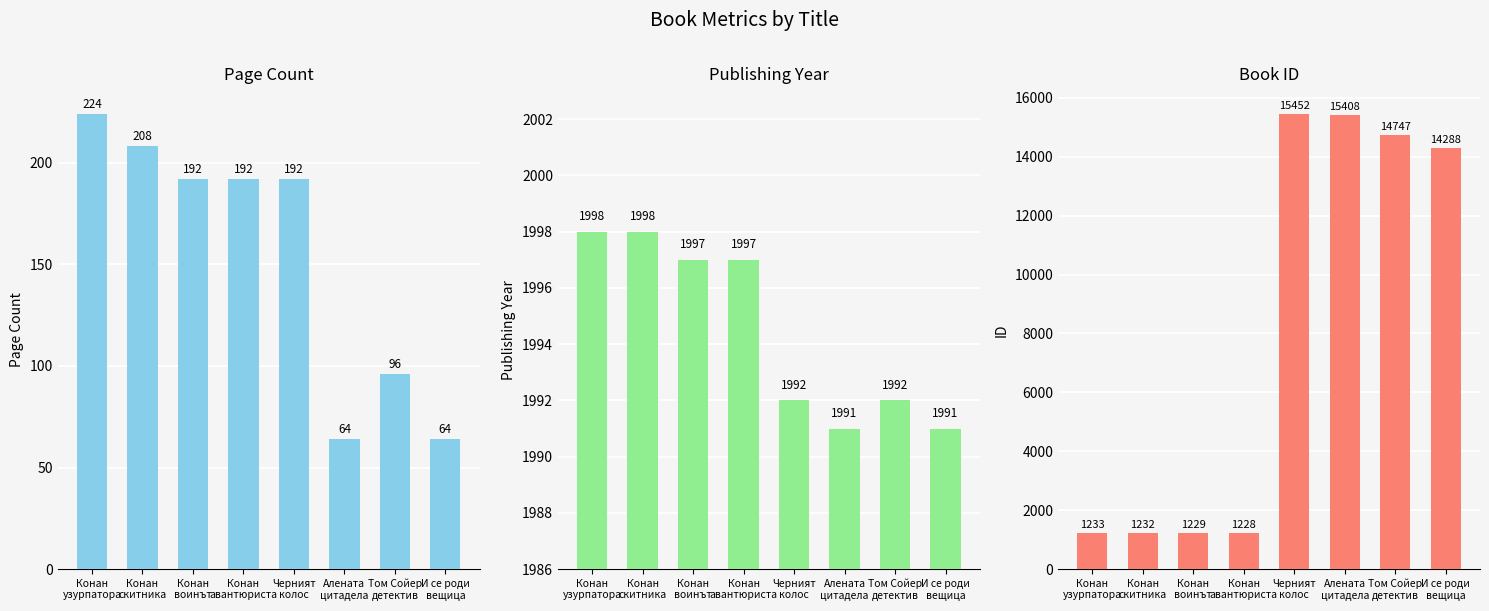

What is the value of the id bar at the 4th from the left?

1228